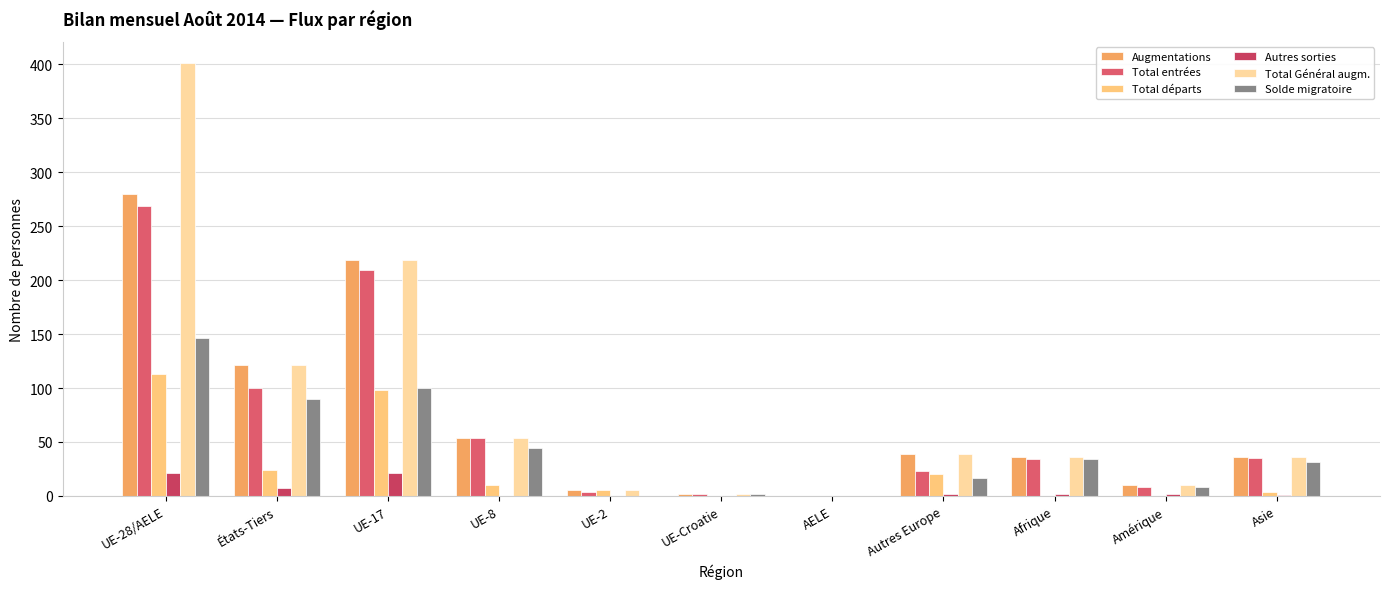

Which series has the largest total across all categories?

Total Général augm.